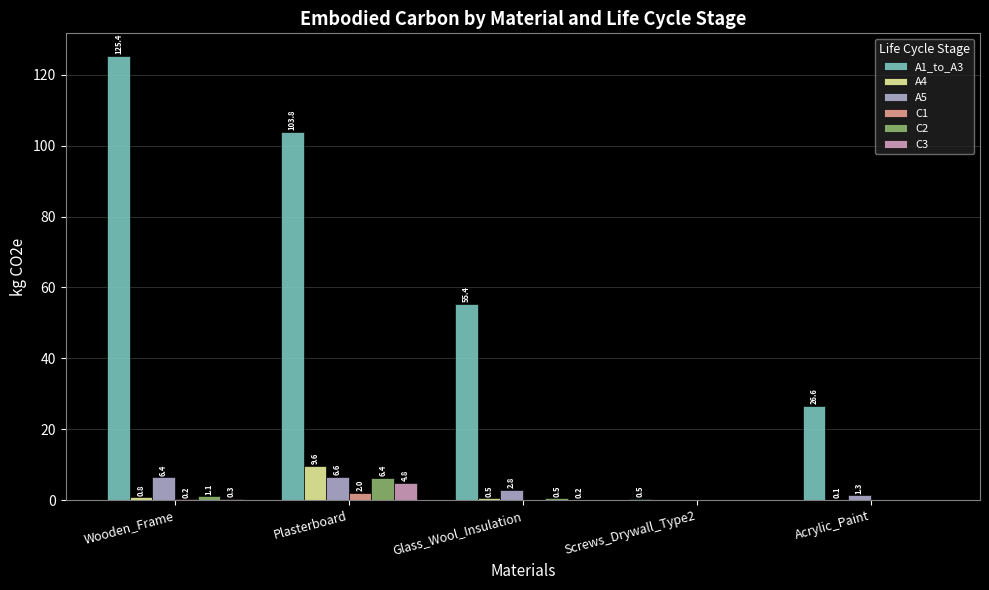

How many groups of bars are there?

5